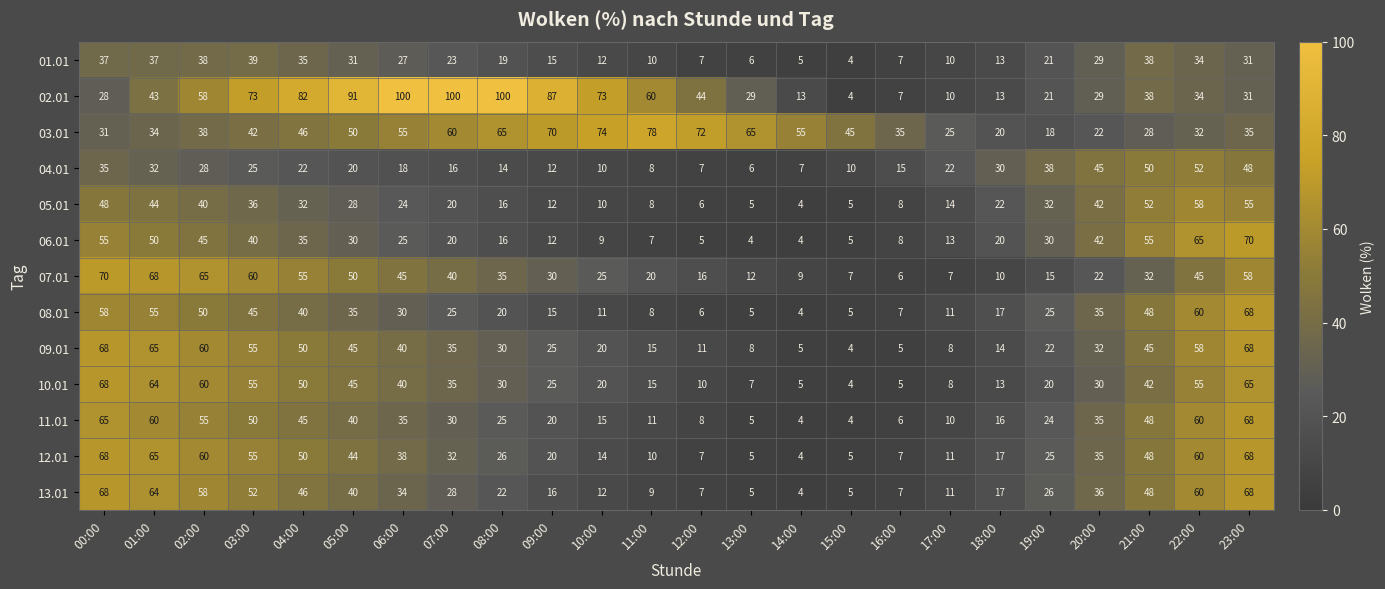

Is it true that 08.01 equals 33 at 22:00?

False